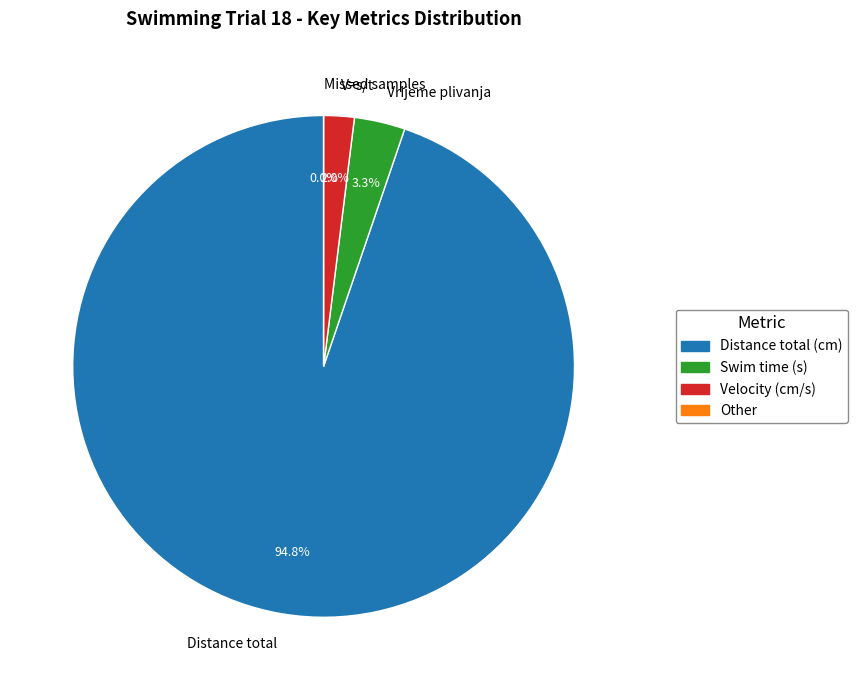

To the nearest percent, what is the difference between the Distance total and Missed samples slice percentages?

95%